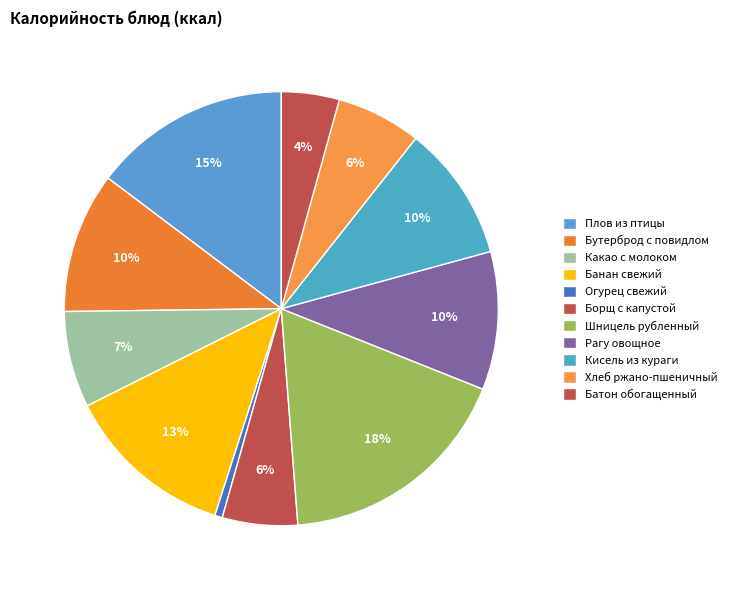

How many segments does this pie chart have?

11